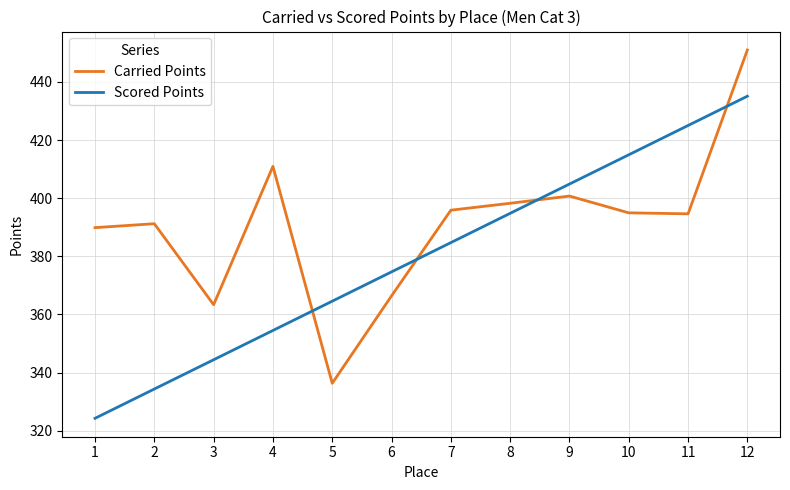

At which category is the sum across all series the highest?

12